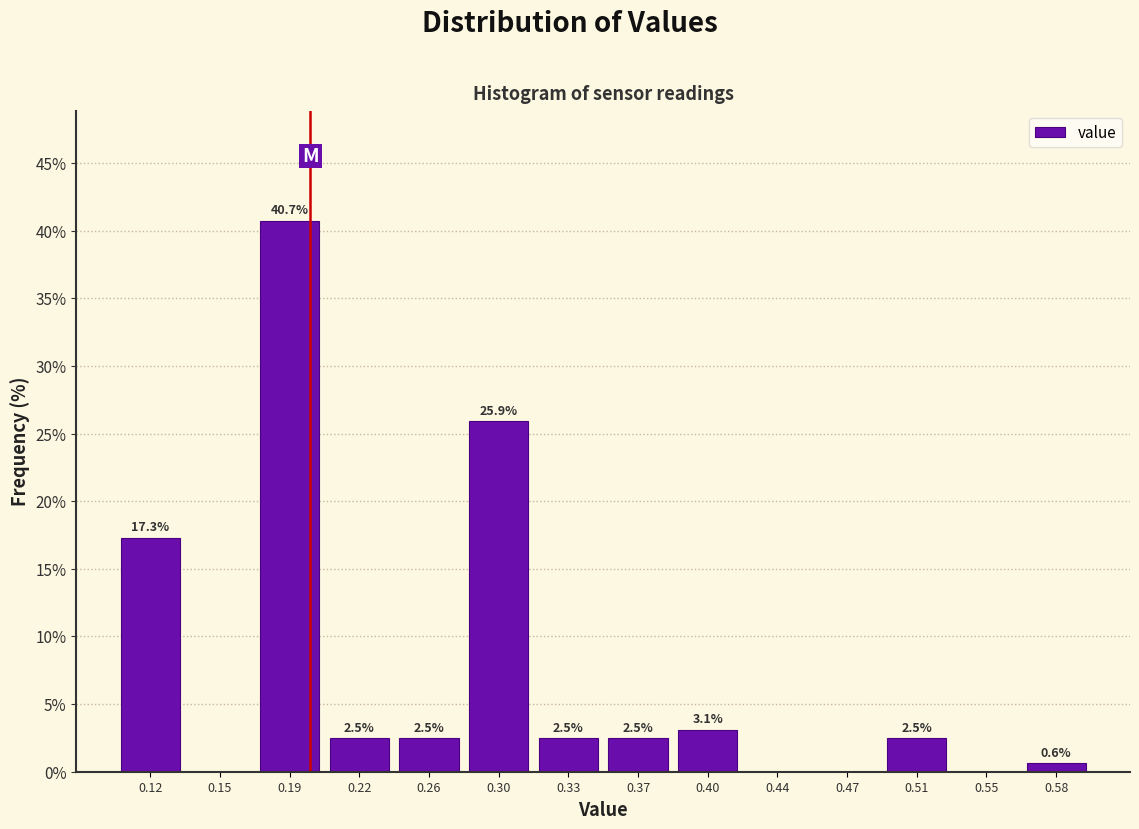

Which range on the x-axis has the tallest bar?

0.170 to 0.205